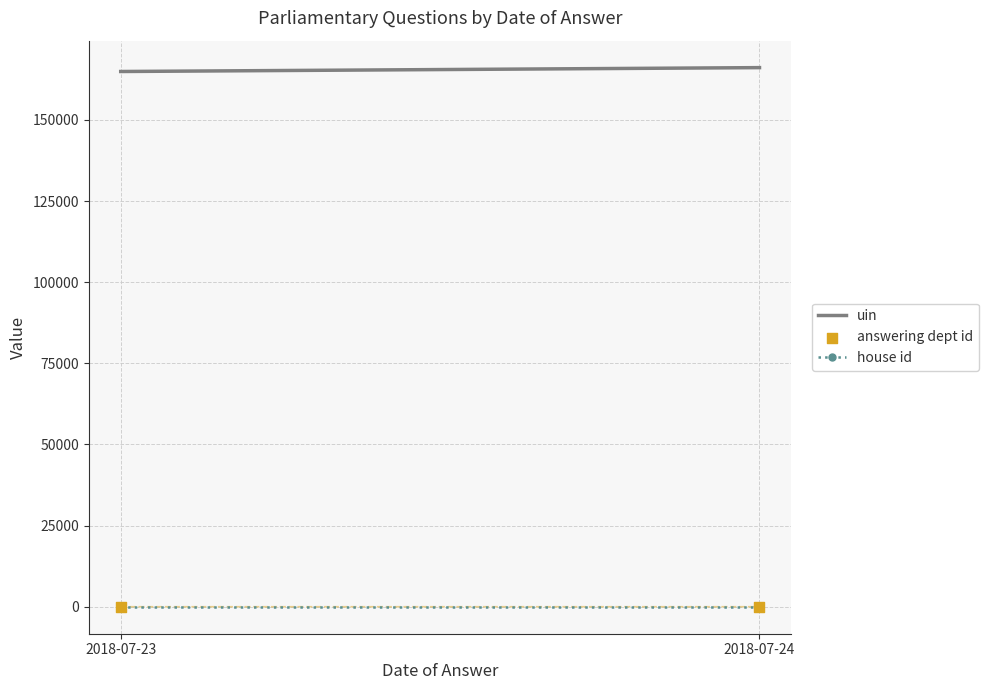

What is the average Y value?

11